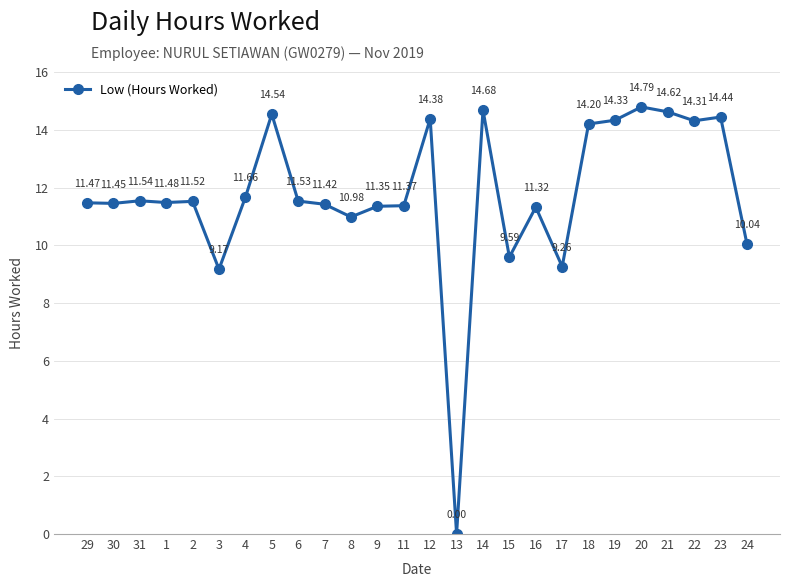

List the labels in order of value, largest first.

20, 14, 21, 5, 23, 12, 19, 22, 18, 4, 31, 6, 2, 1, 29, 30, 7, 11, 9, 16, 8, 24, 15, 17, 3, 13